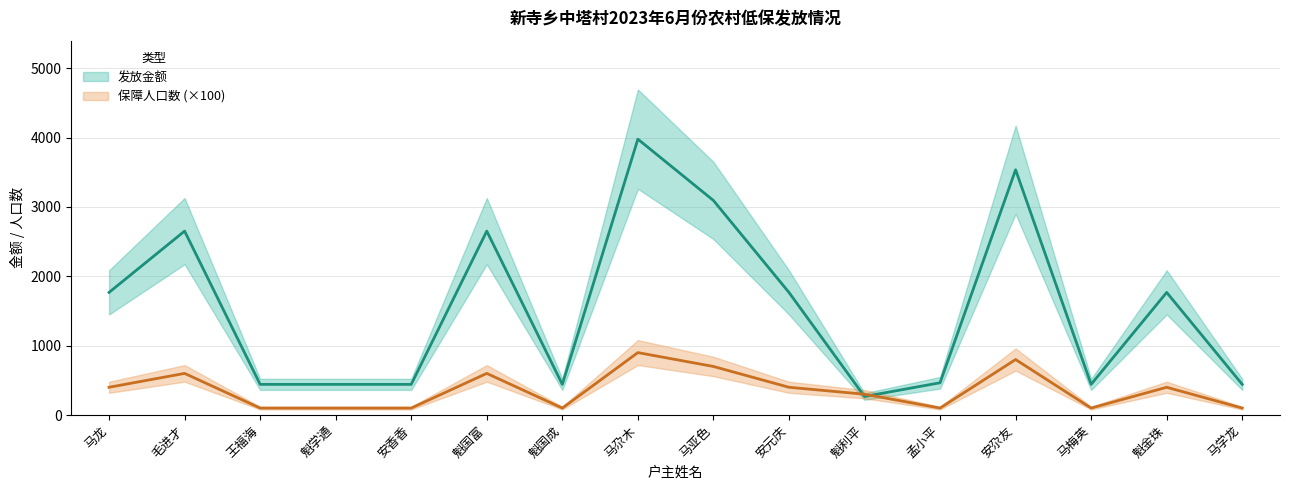

How many times do 保障人口数 and 发放金额 cross each other?

2